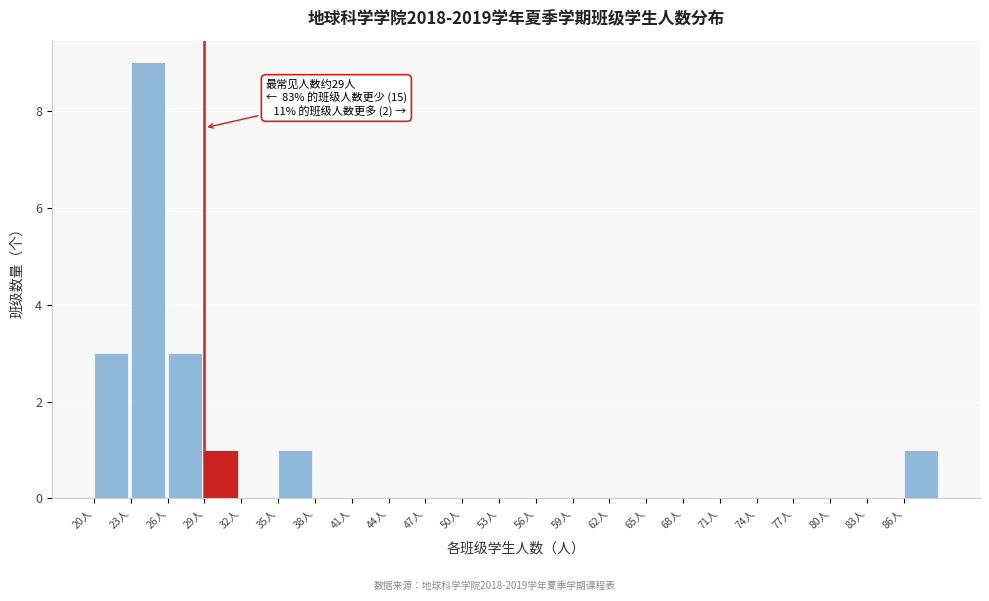

Which range on the x-axis has the tallest bar?

23 to 26